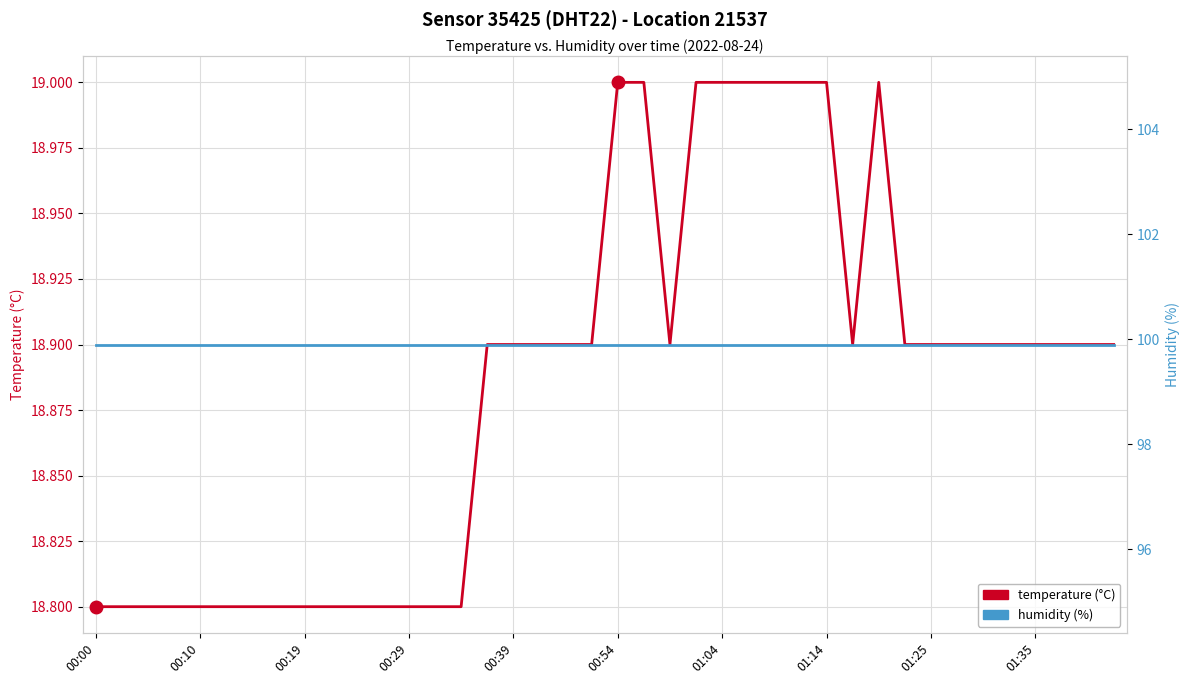

The humidity (%) series shows 99.9 at 10. True or false?

True